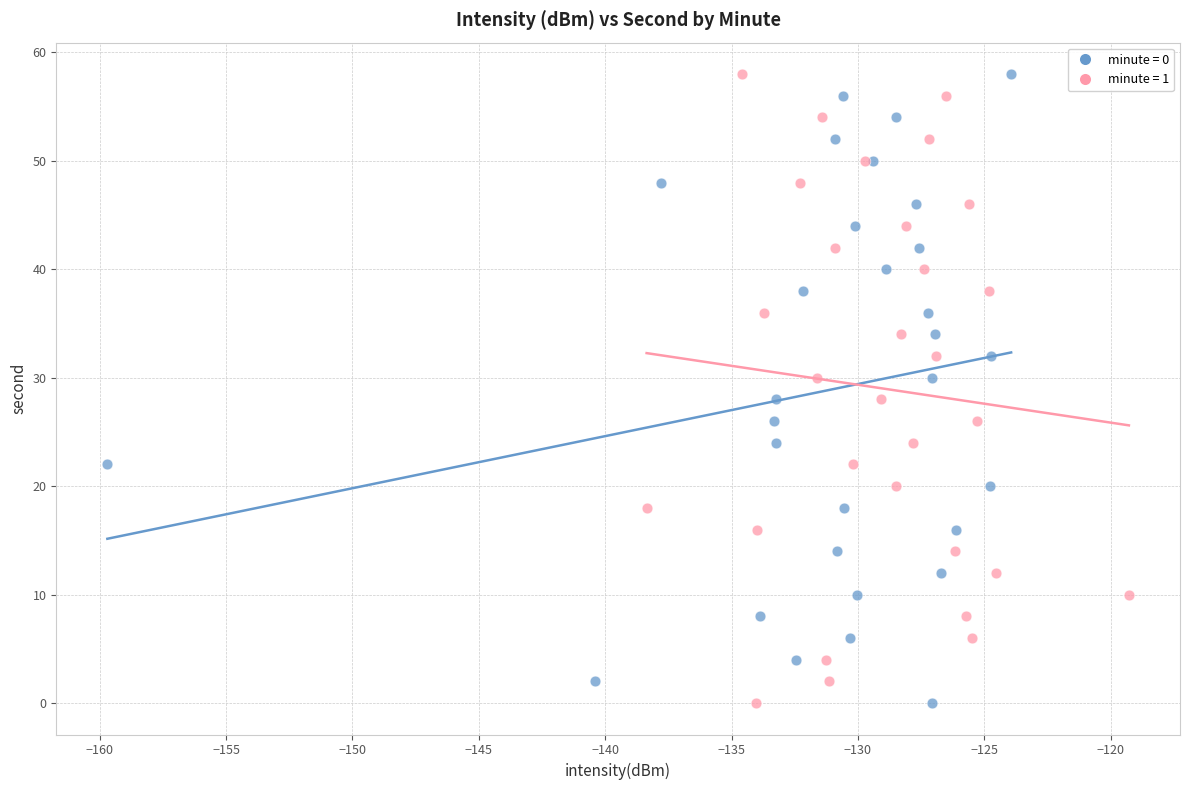

What are all the series names shown in the legend?

minute = 0, minute = 1